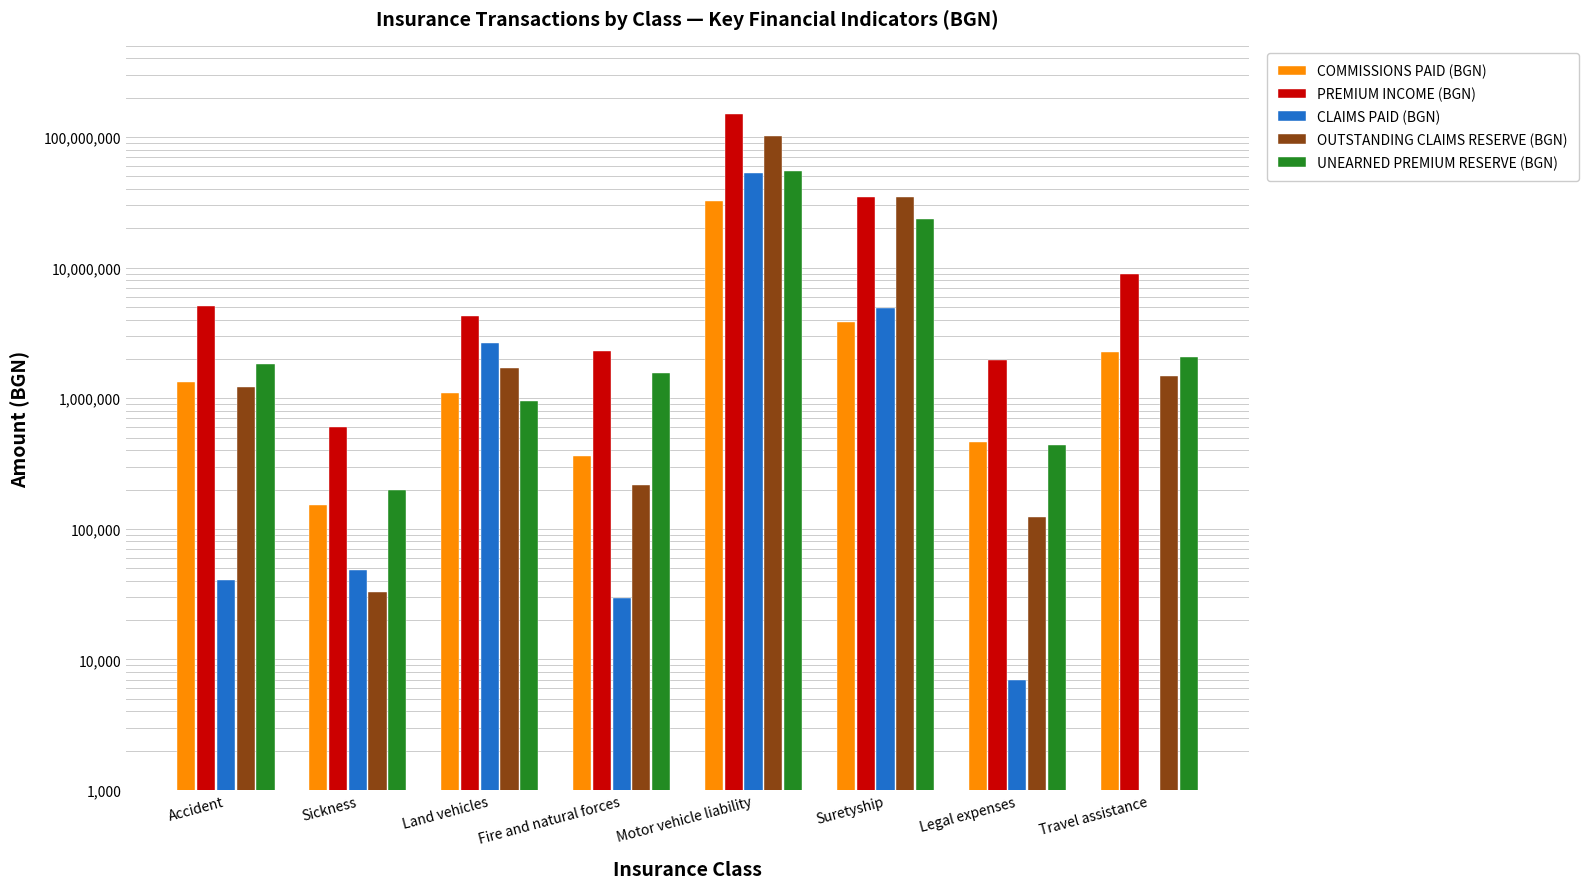

Which label corresponds to the smallest value in the chart?

Travel assistance